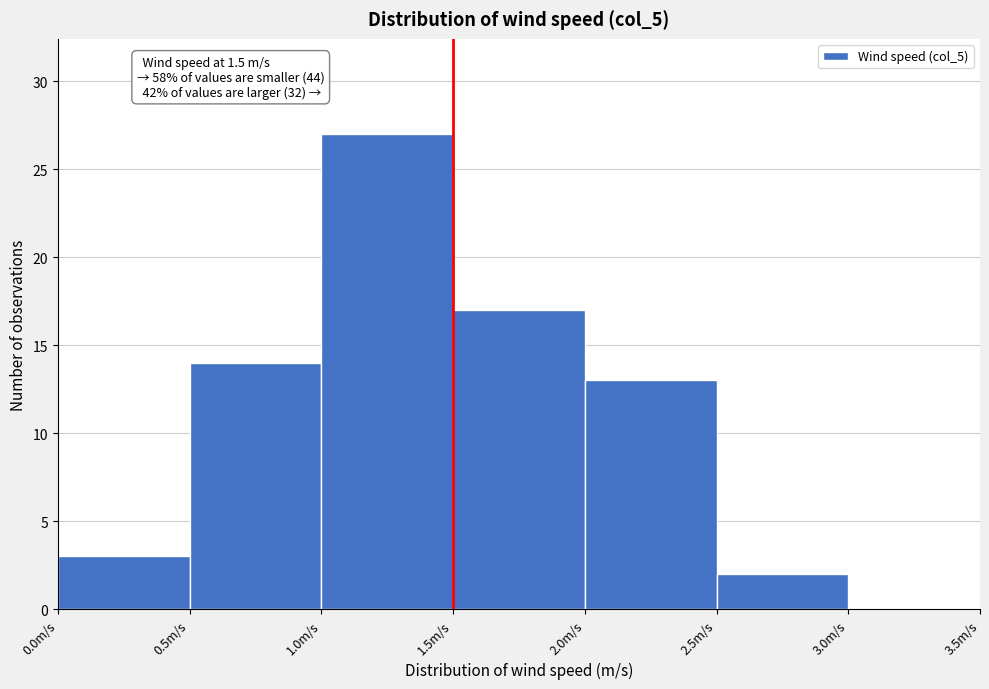

Which range on the x-axis has the tallest bar?

1.0 to 1.5